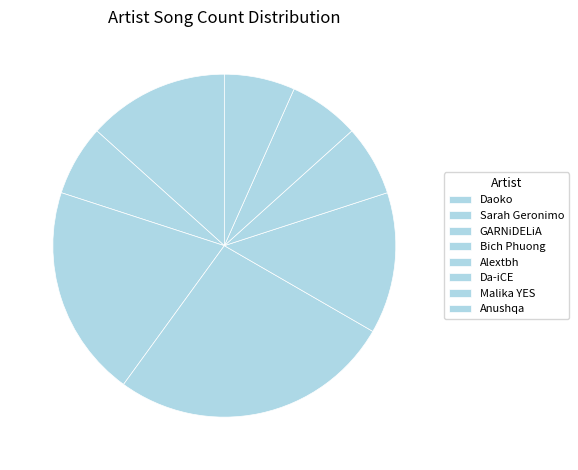

Count the number of slices in the pie.

8